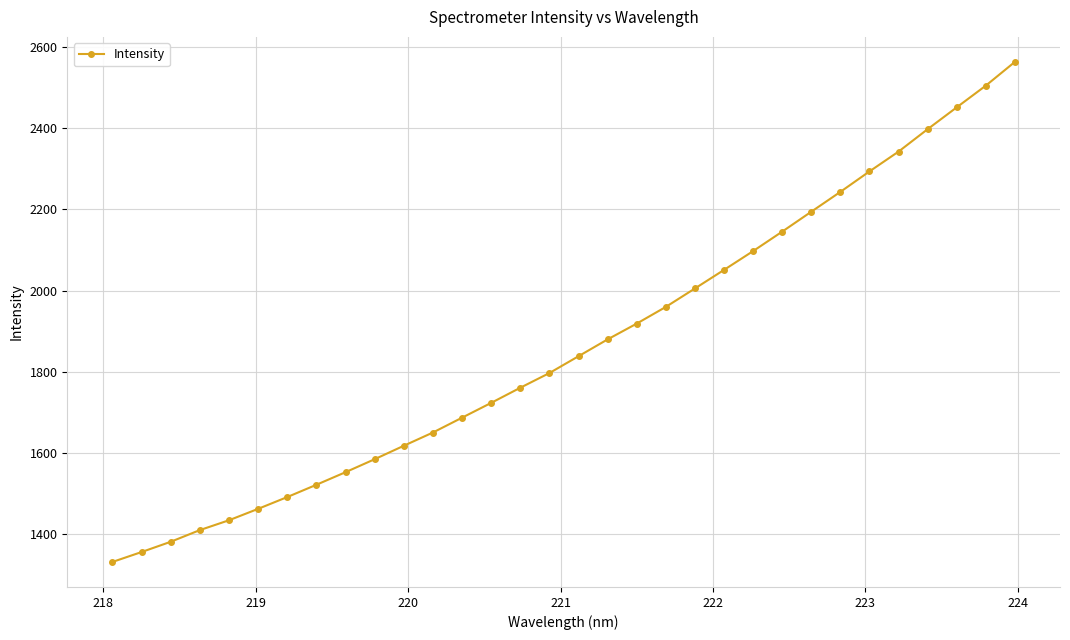

What is the smallest value displayed?

1332.4